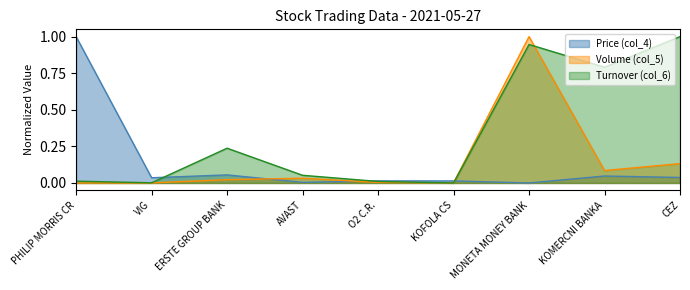

The value of Turnover (col_6) at VIG is 0.0. True or false?

True